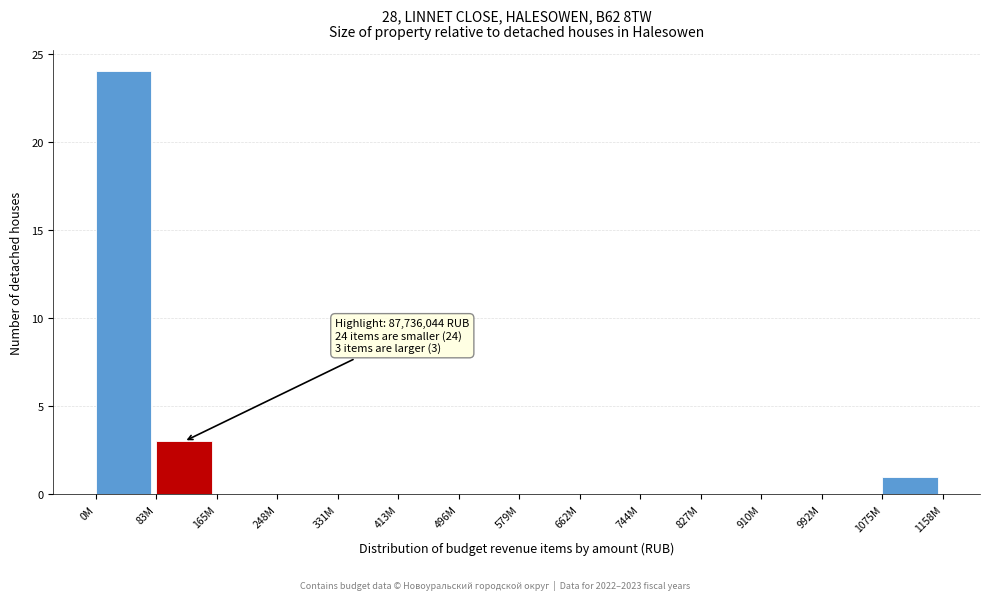

Reading left to right, what are all the values shown in this chart?

0M=24	83M=3	165M=0	248M=0	331M=0	413M=0	496M=0	579M=0	662M=0	744M=0	827M=0	910M=0	992M=0	1075M=1